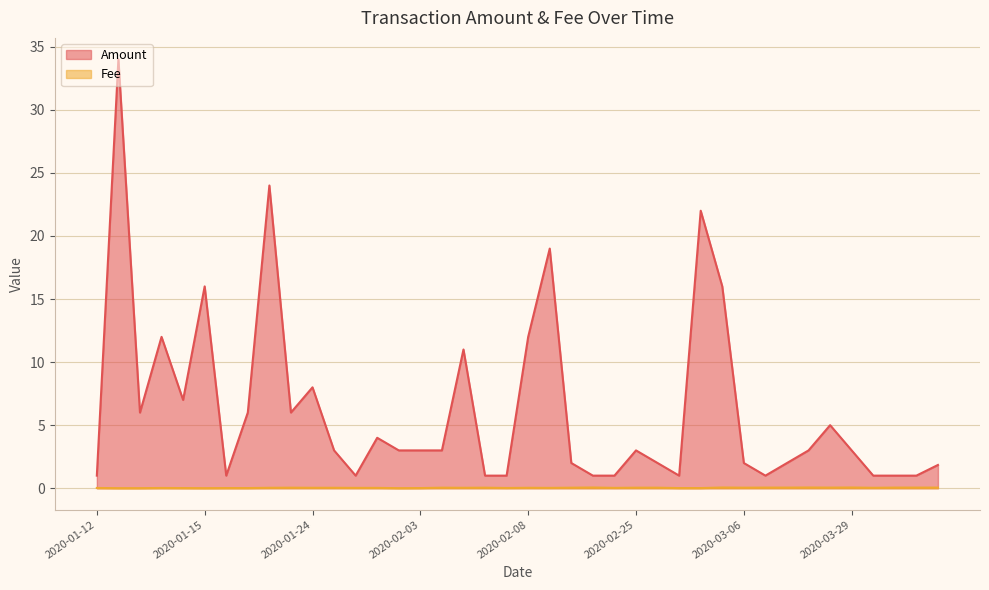

What are all the series names shown in the legend?

Amount, Fee